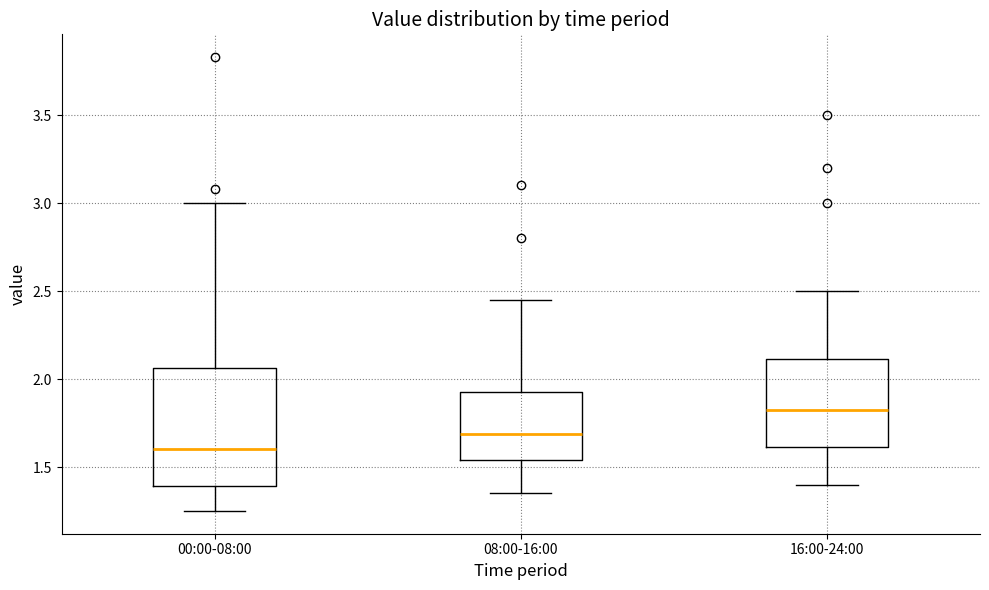

Where is the upper edge of the box for 16:00-24:00 on the y-axis? The values are not printed on the chart, so give them approximately, as read against the axis.

2.10